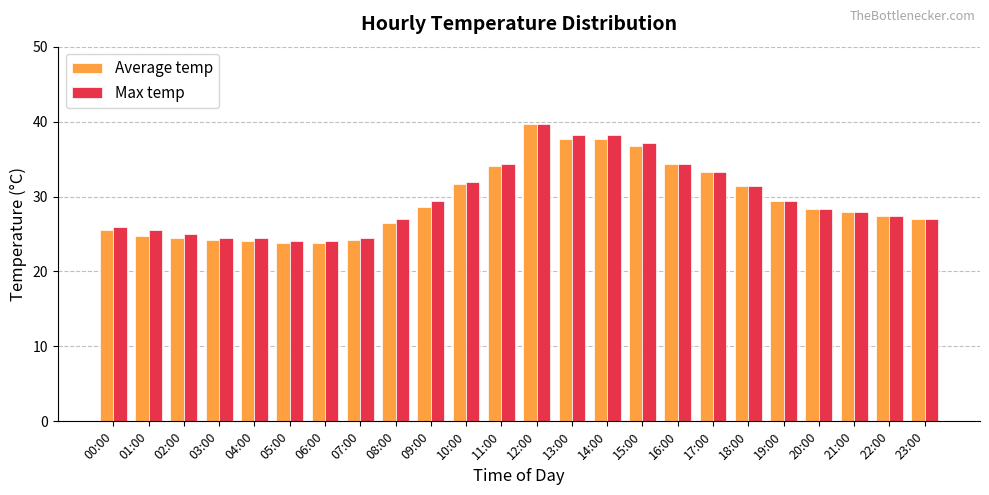

What is the label of the 18th bar from the right?

06:00